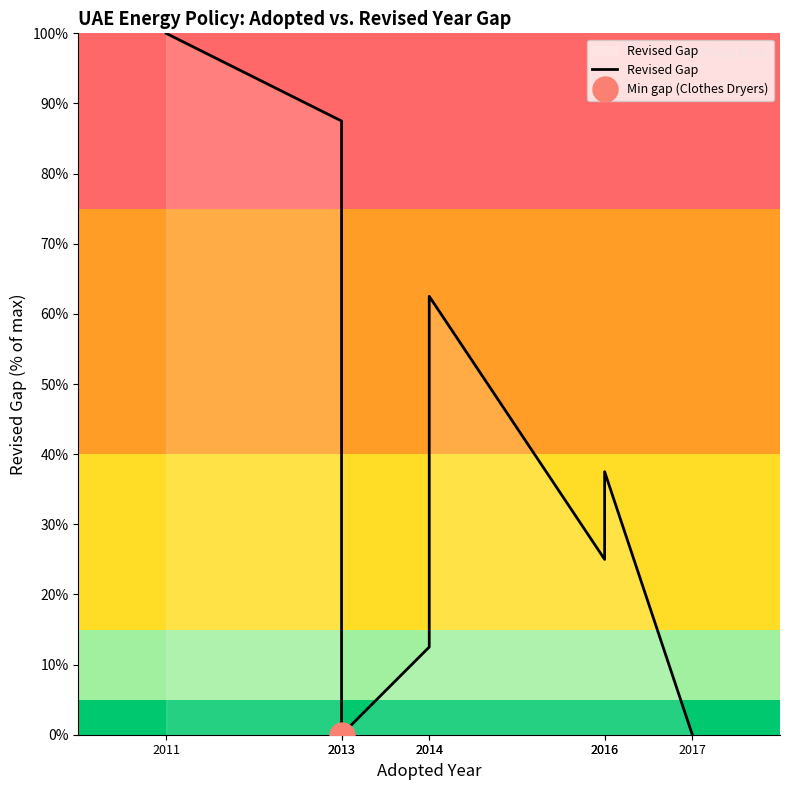

What is the value of the 3rd point from the left?

87.5